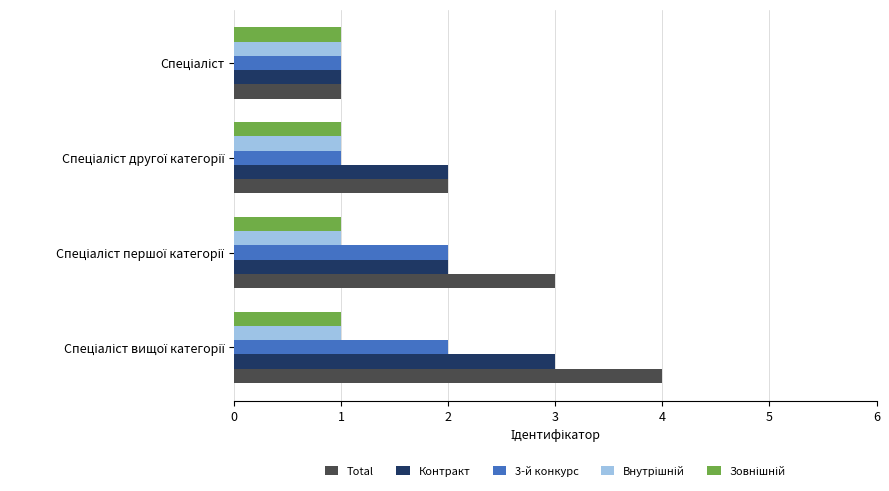

Which series has the largest total across all categories?

Total